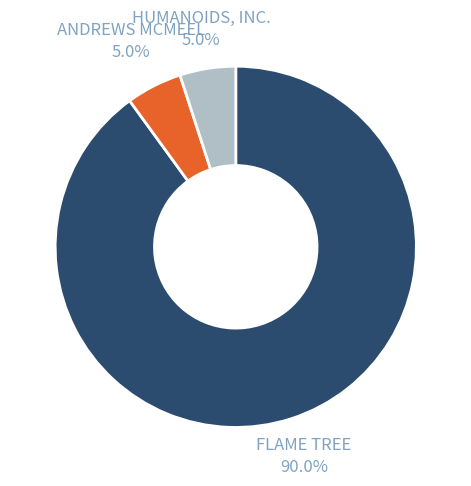

How many segments does this pie chart have?

3